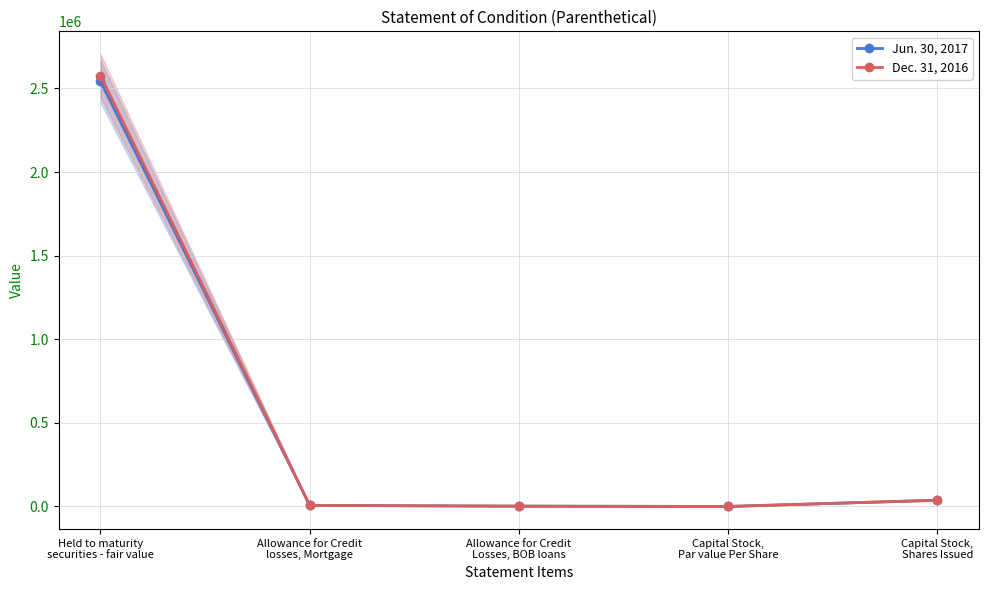

How many times do Dec. 31, 2016 and Jun. 30, 2017 cross each other?

2